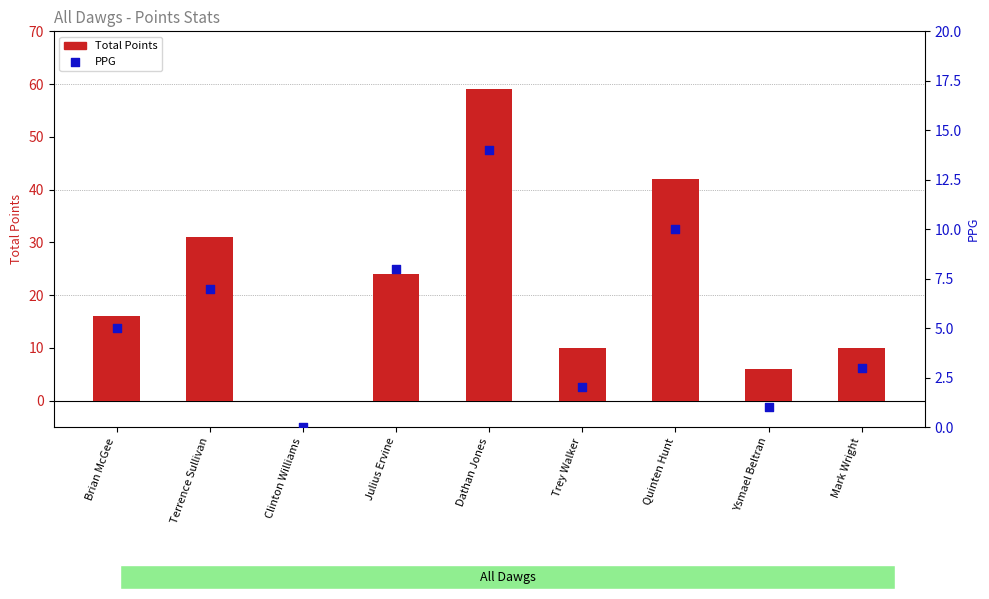

Which series reaches the maximum Y coordinate?

Total Points